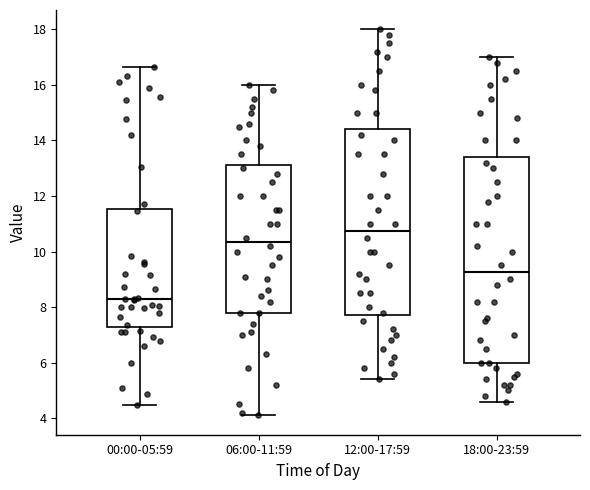

Reading left to right, transcribe this box plot: for each box, give where its median line is, the range the box spans, and where its two whiskers end, as read against the y-axis. The values are not printed on the chart, so give them approximately, as read against the axis.

00:00-05:59: median 8.2, box 7.2 to 11.6, whiskers 4.4 to 16.6
06:00-11:59: median 10.4, box 7.8 to 13.2, whiskers 4.2 to 16.0
12:00-17:59: median 10.8, box 7.8 to 14.4, whiskers 5.4 to 18.0
18:00-23:59: median 9.2, box 6.0 to 13.4, whiskers 4.6 to 17.0